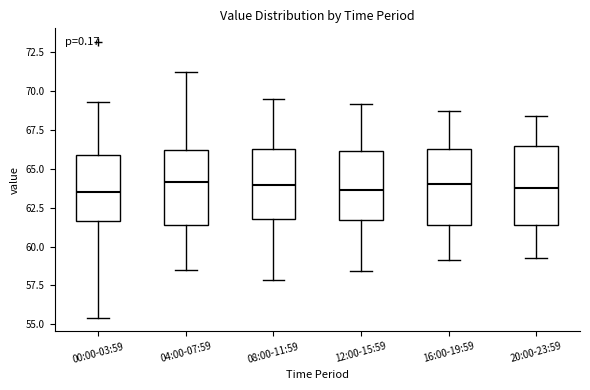

Reading left to right, transcribe this box plot: for each box, give where its median line is, the range the box spans, and where its two whiskers end, as read against the y-axis. The values are not printed on the chart, so give them approximately, as read against the axis.

00:00-03:59: median 63.5, box 61.5 to 66.0, whiskers 55.5 to 69.5
04:00-07:59: median 64.0, box 61.5 to 66.0, whiskers 58.5 to 71.0
08:00-11:59: median 64.0, box 62.0 to 66.5, whiskers 58.0 to 69.5
12:00-15:59: median 63.5, box 61.5 to 66.0, whiskers 58.5 to 69.0
16:00-19:59: median 64.0, box 61.5 to 66.5, whiskers 59.0 to 68.5
20:00-23:59: median 64.0, box 61.5 to 66.5, whiskers 59.5 to 68.5